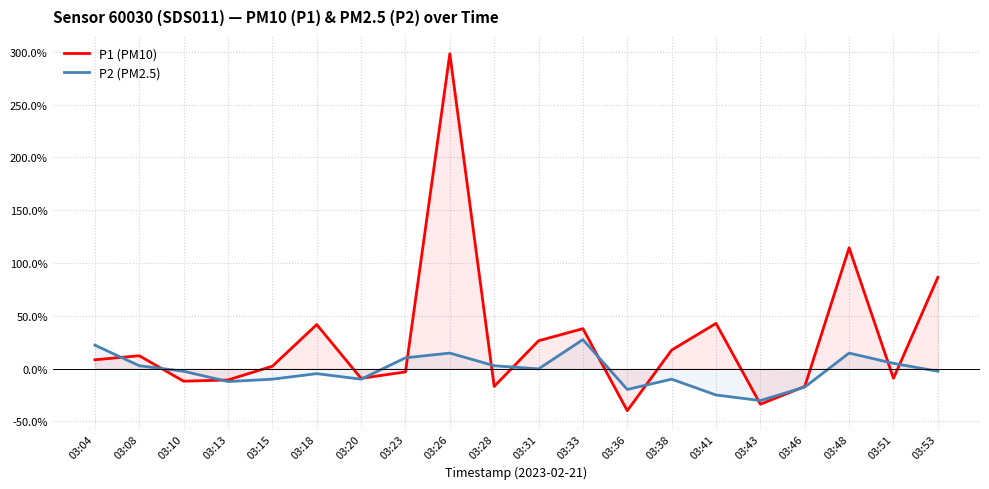

At which category does P2 (PM2.5) reach its first local peak?

03:18